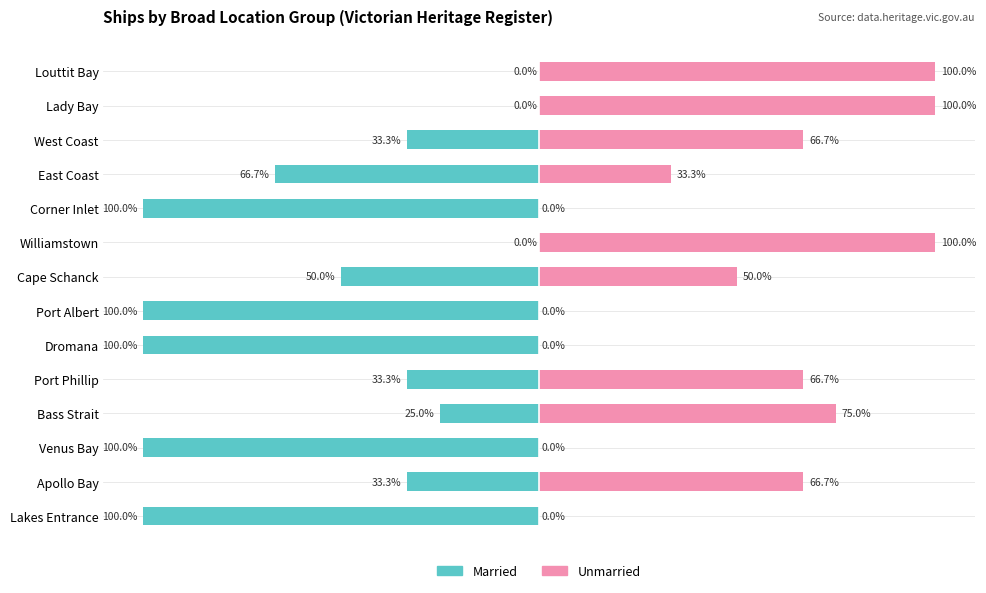

How many bars are there in each group?

2